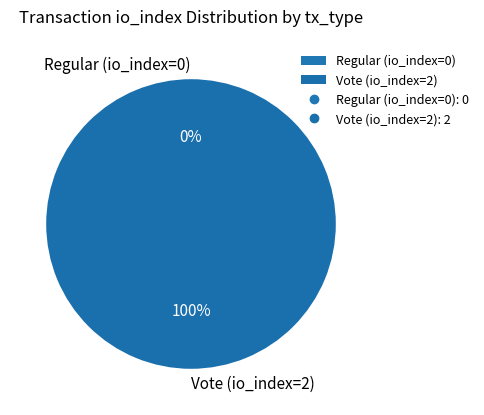

Which slice is the largest?

Vote (io_index=2)